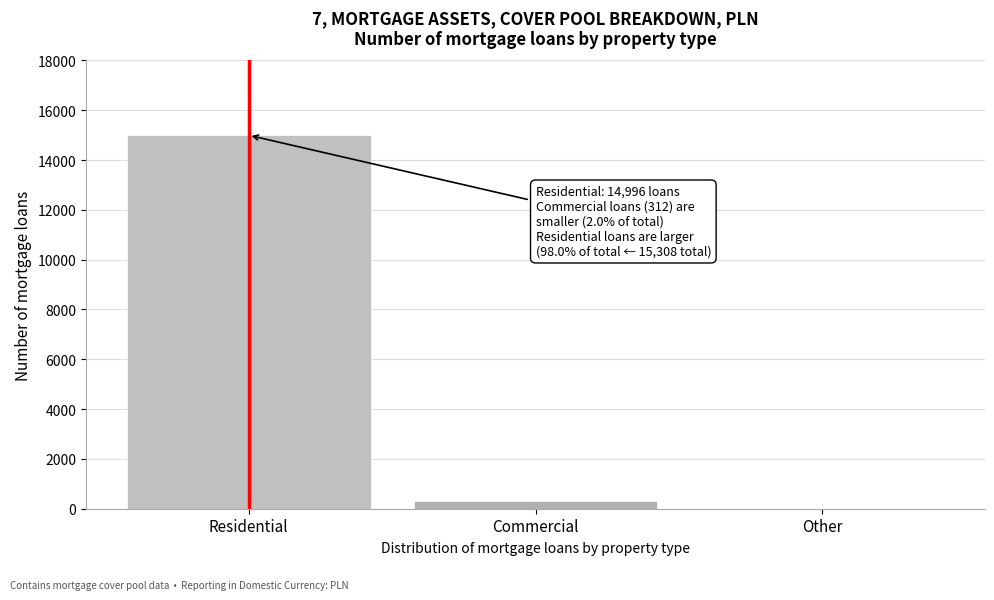

Reading left to right, list all the values displayed in this chart.

Residential=14996	Commercial=312	Other=0